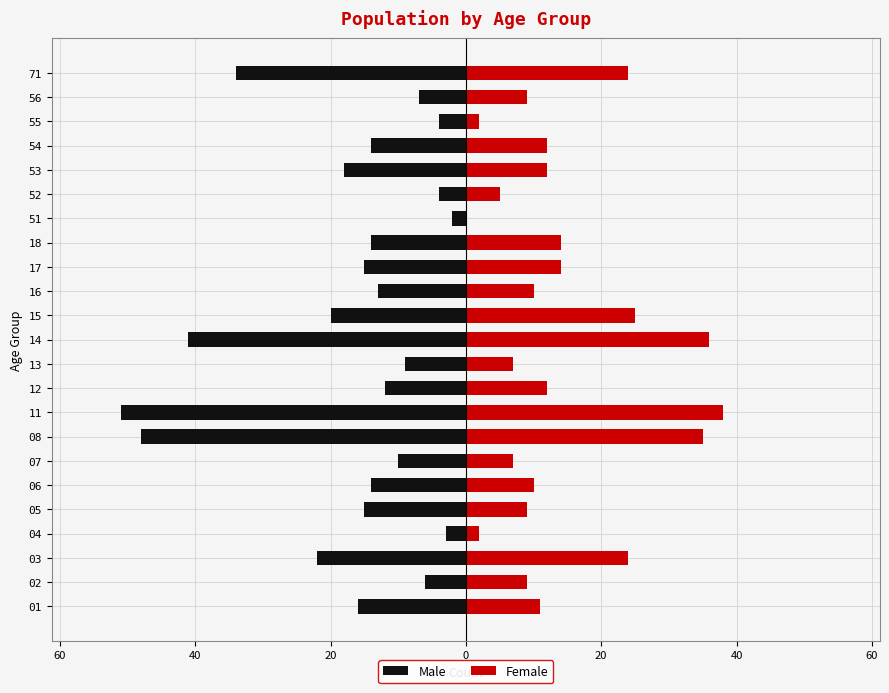

What is the average value of the Male series?

-17